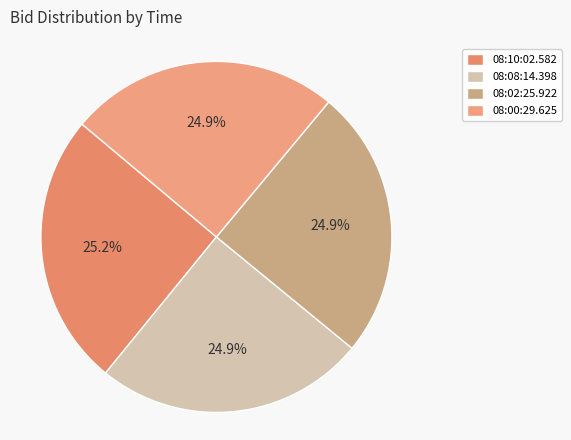

How many slices are in this pie chart?

4